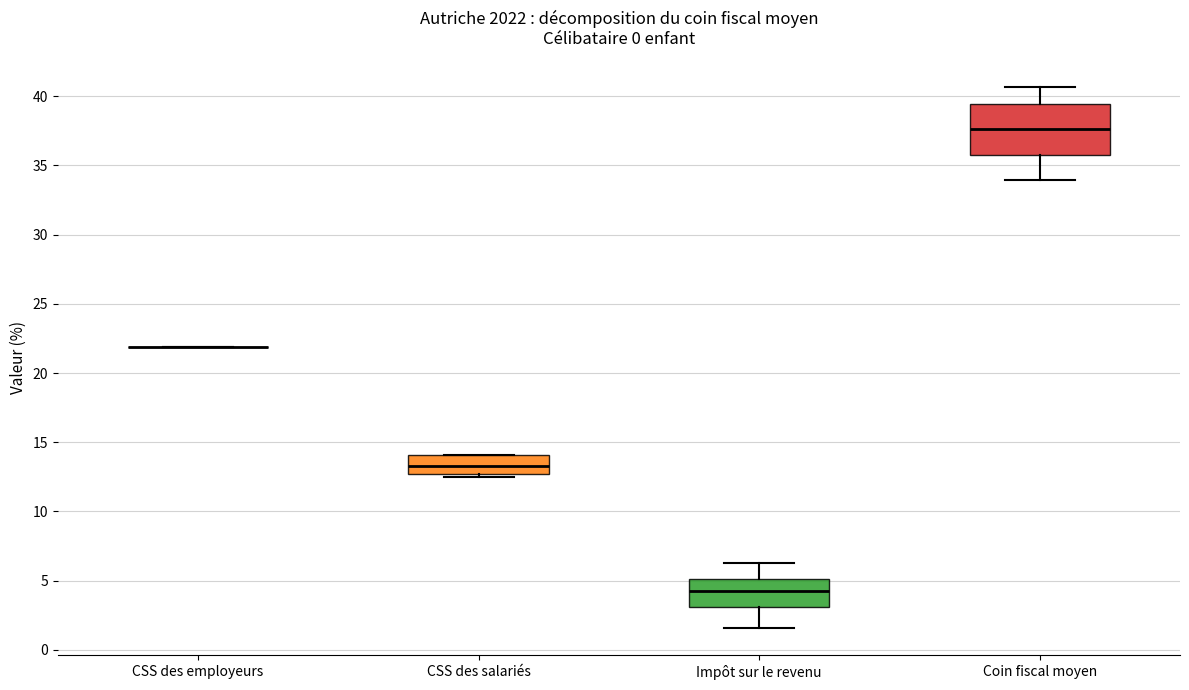

Reading left to right, read every box against the y-axis: the position of its median line, the range the box covers, and the ends of its whiskers. The values are not printed on the chart, so give them approximately, as read against the axis.

CSS des employeurs: box collapsed to a line at 22.0, whiskers 22.0 to 22.0
CSS des salariés: median 13.5, box 12.5 to 14.0, whiskers 12.5 (just below the box's lower edge) to 14.0
Impôt sur le revenu: median 4.0, box 3.0 to 5.0, whiskers 1.5 to 6.5
Coin fiscal moyen: median 37.5, box 36.0 to 39.5, whiskers 34.0 to 40.5